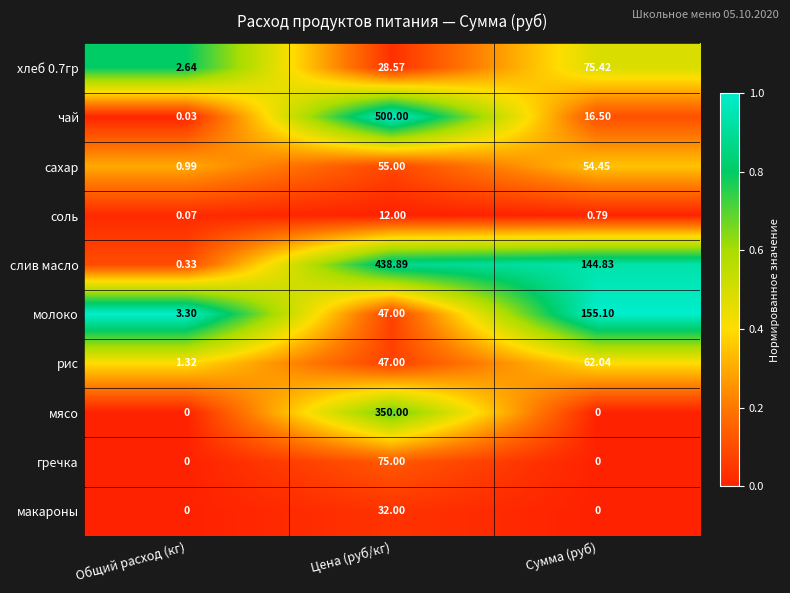

What is the spread (max minus min) of values at Общий расход (кг)?

3.3